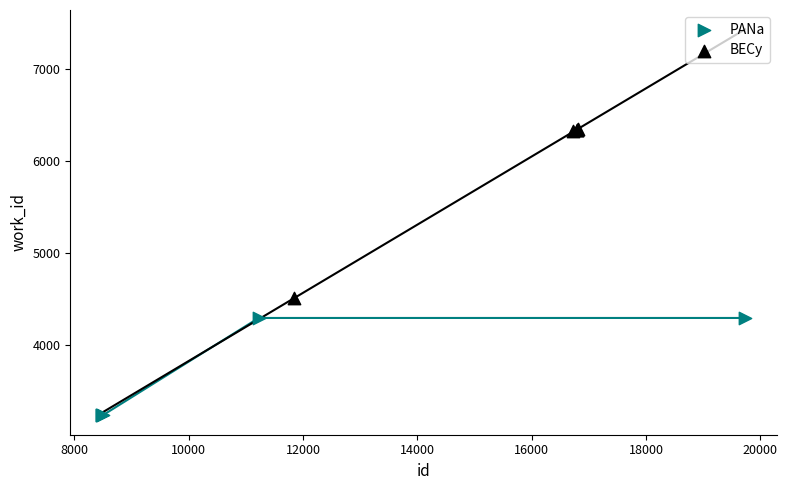

Which series has the widest spread of Y values?

BECy